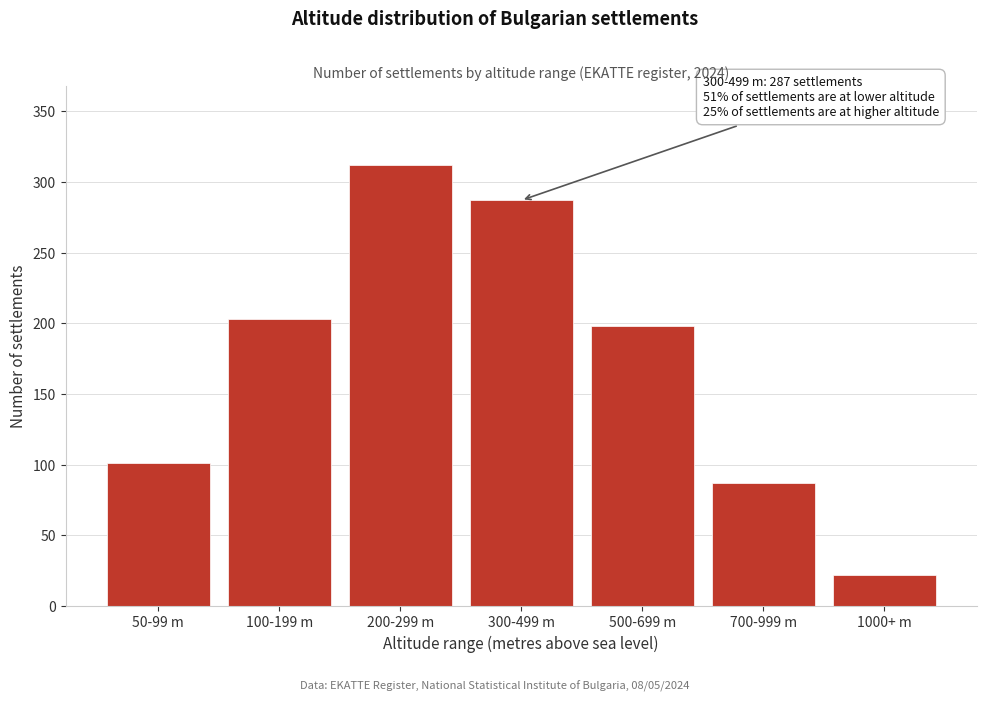

Reading left to right, extract all data points from this chart.

101	203	312	287	198	87	22